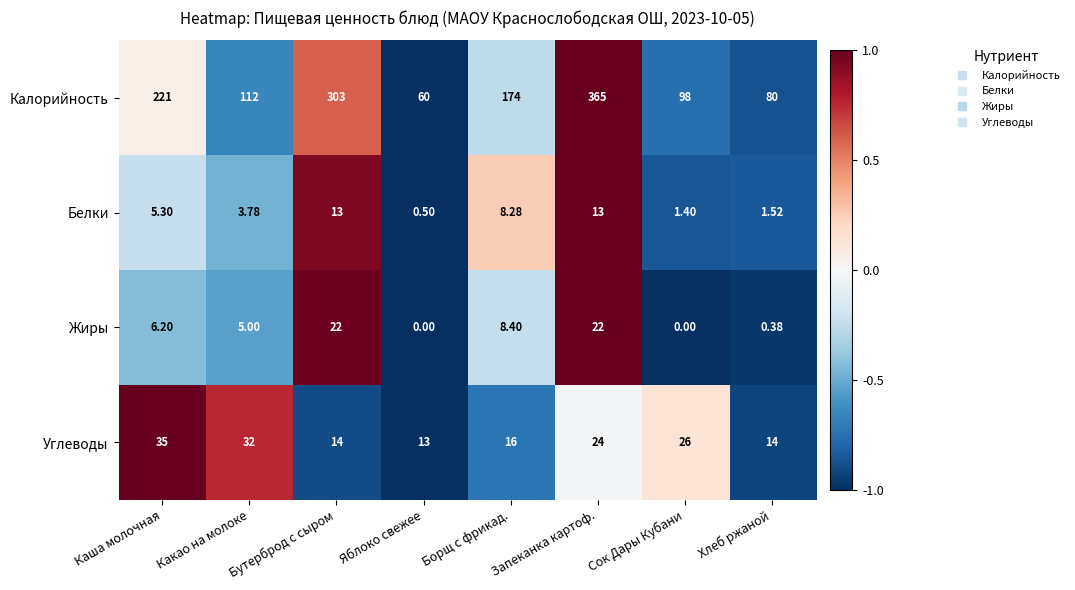

At which category is the sum across all series the highest?

Запеканка картоф.